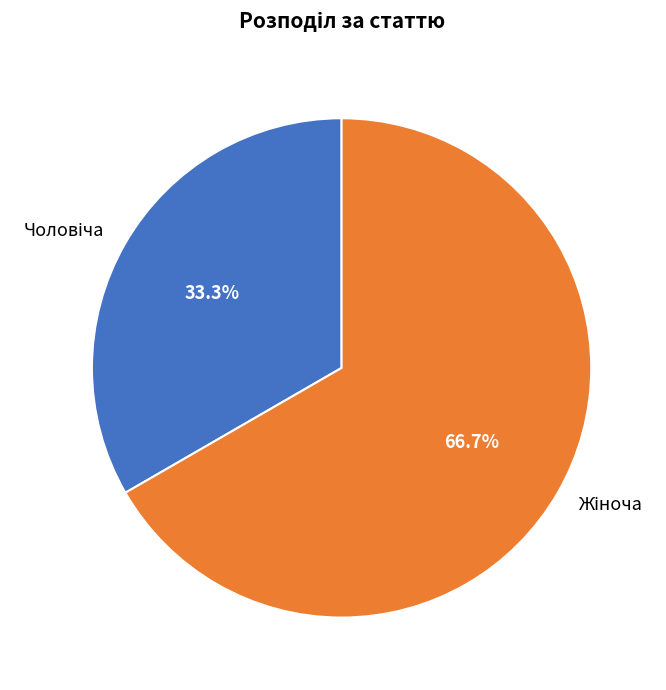

Is there any slice that represents more than half of the pie?

Yes